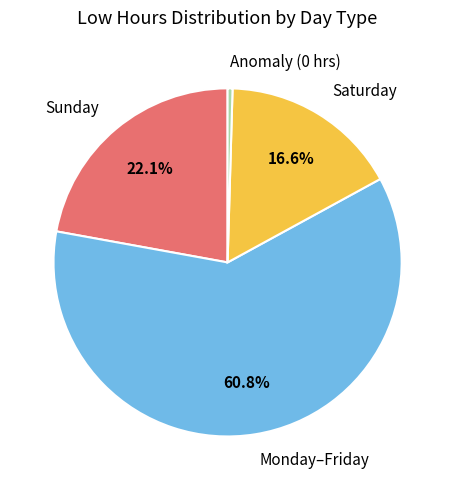

What is the largest slice in the pie chart?

Monday–Friday